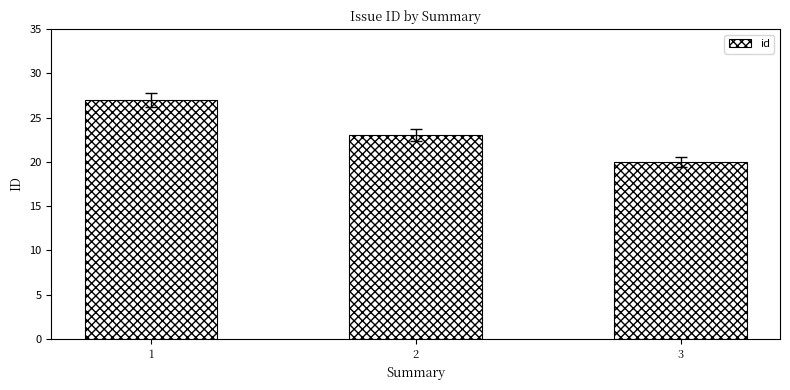

Rank the categories by value from lowest to highest.

3, 2, 1